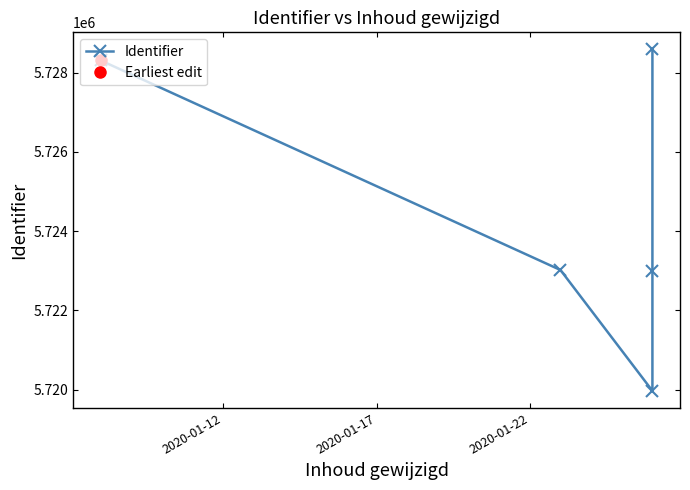

What is the sum of all values?

28622881